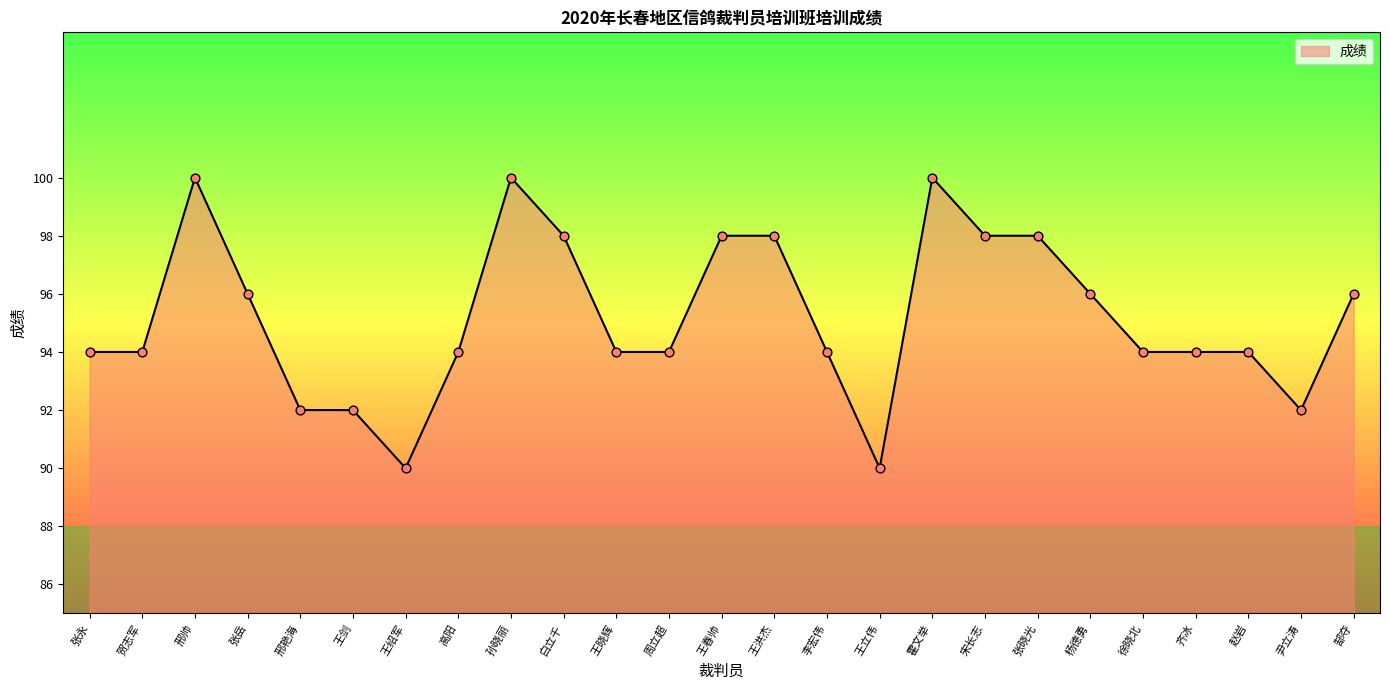

What is the change in value from 王立伟 to 尹立涛?

+2